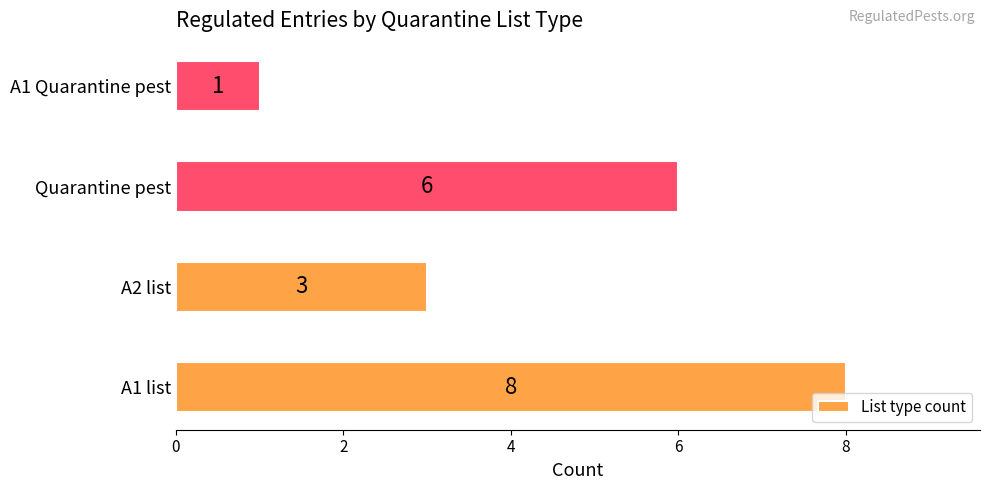

True or false: the data shows 1 at A1 Quarantine pest.

True